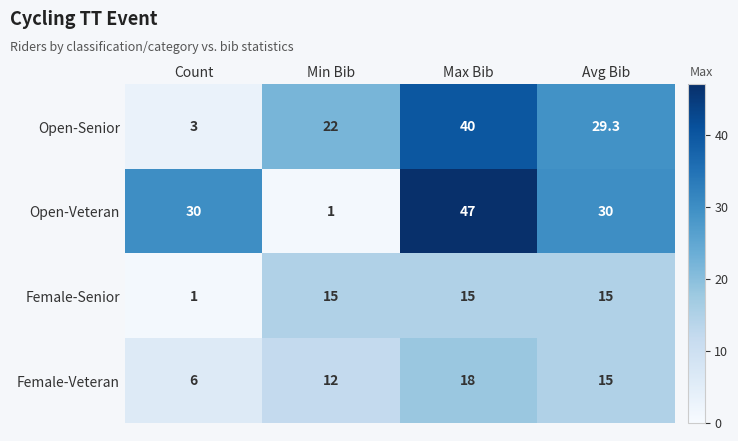

What is the total value across all series at Max Bib?

120.0